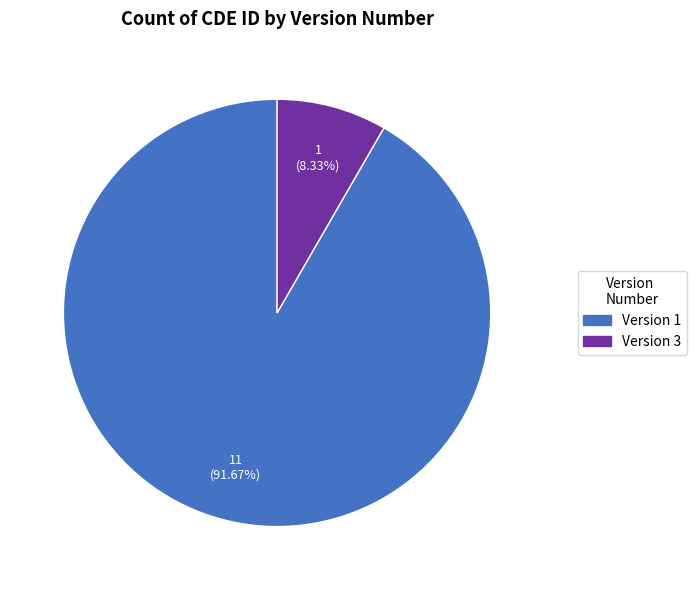

Do Version 3 and Version 1 together represent more than half of the pie?

Yes